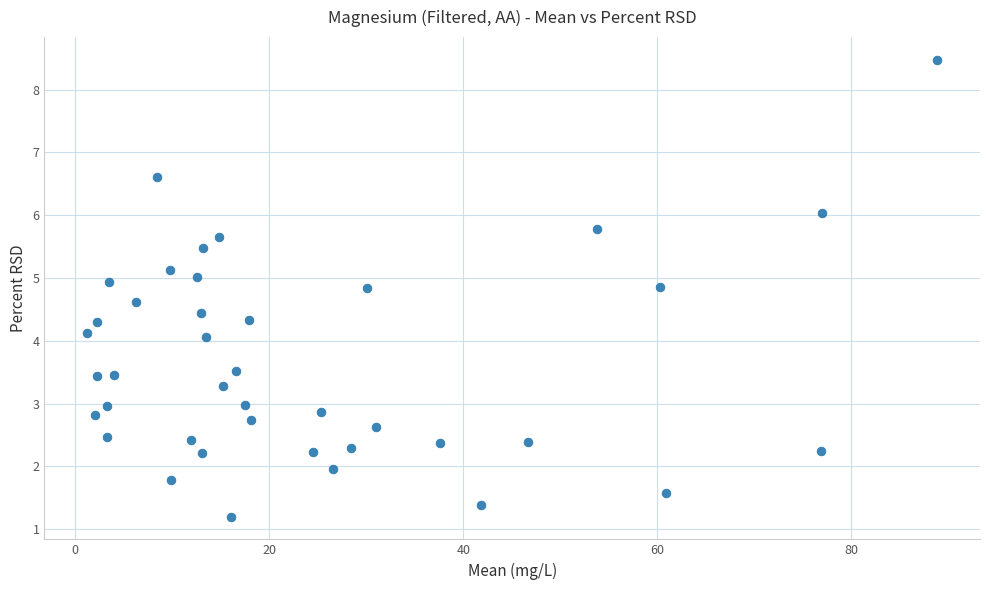

What is the range of X values (max minus min)?

87.7